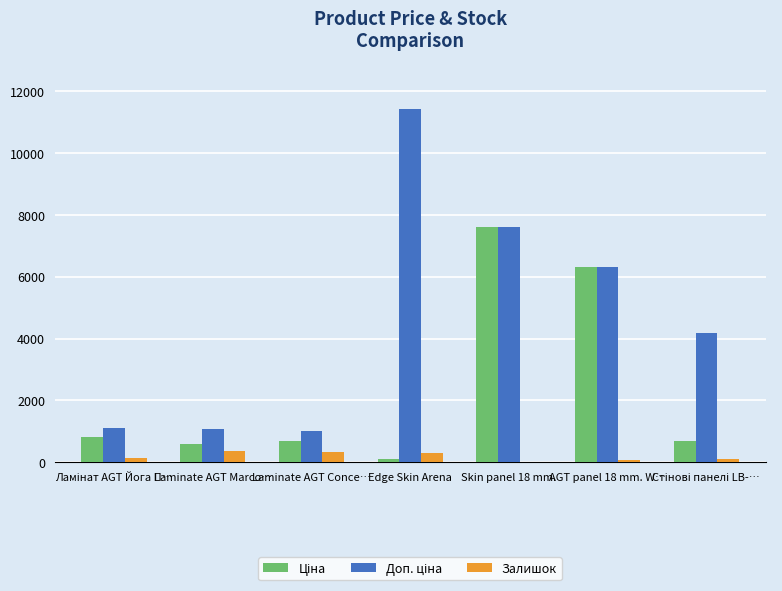

What is the total value across all series at Laminate AGT Marco…?

2044.6